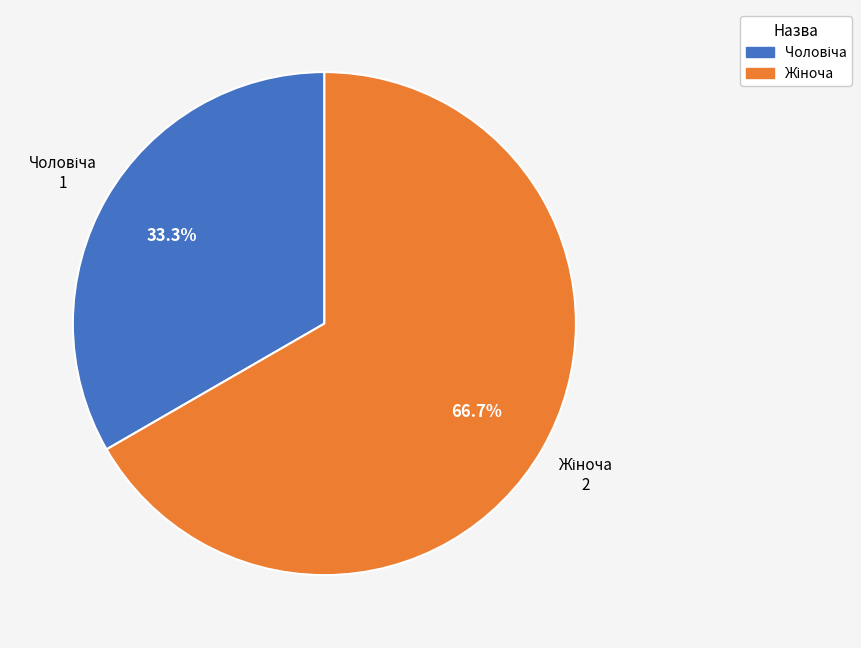

Does any single category account for the majority?

Yes